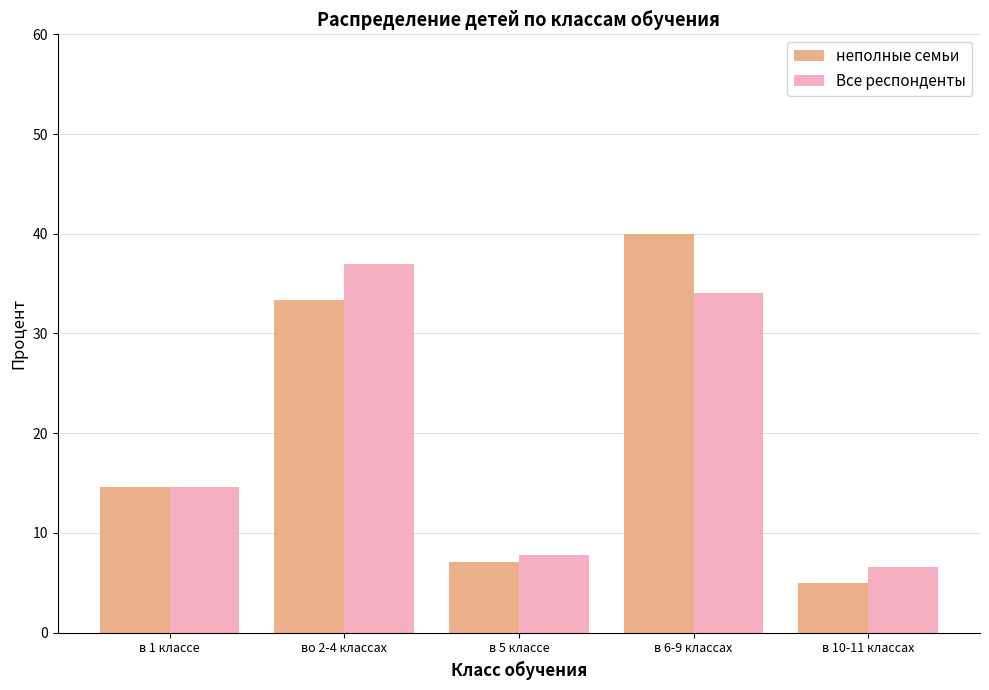

What is the highest value of the Все респонденты series?

36.9